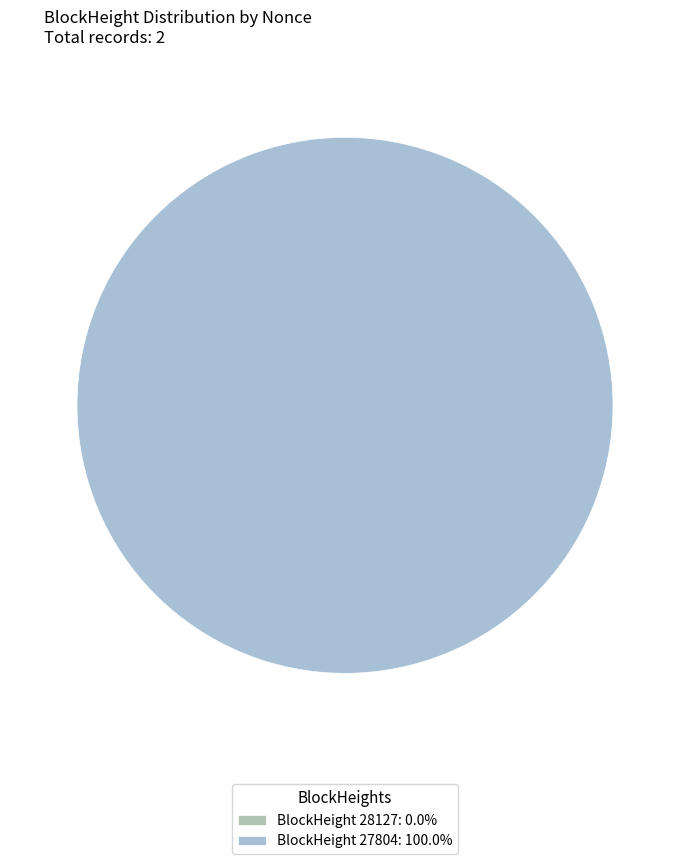

To the nearest percent, what is the difference between the 28127 and 27804 slice percentages?

100%